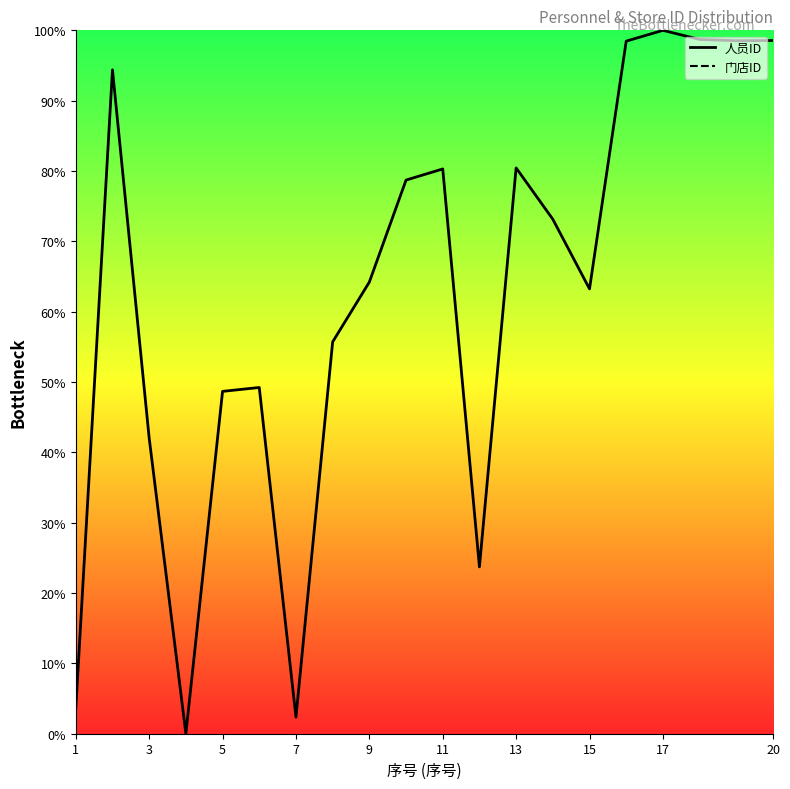

True or false: the data shows 69.1 at 18.

False